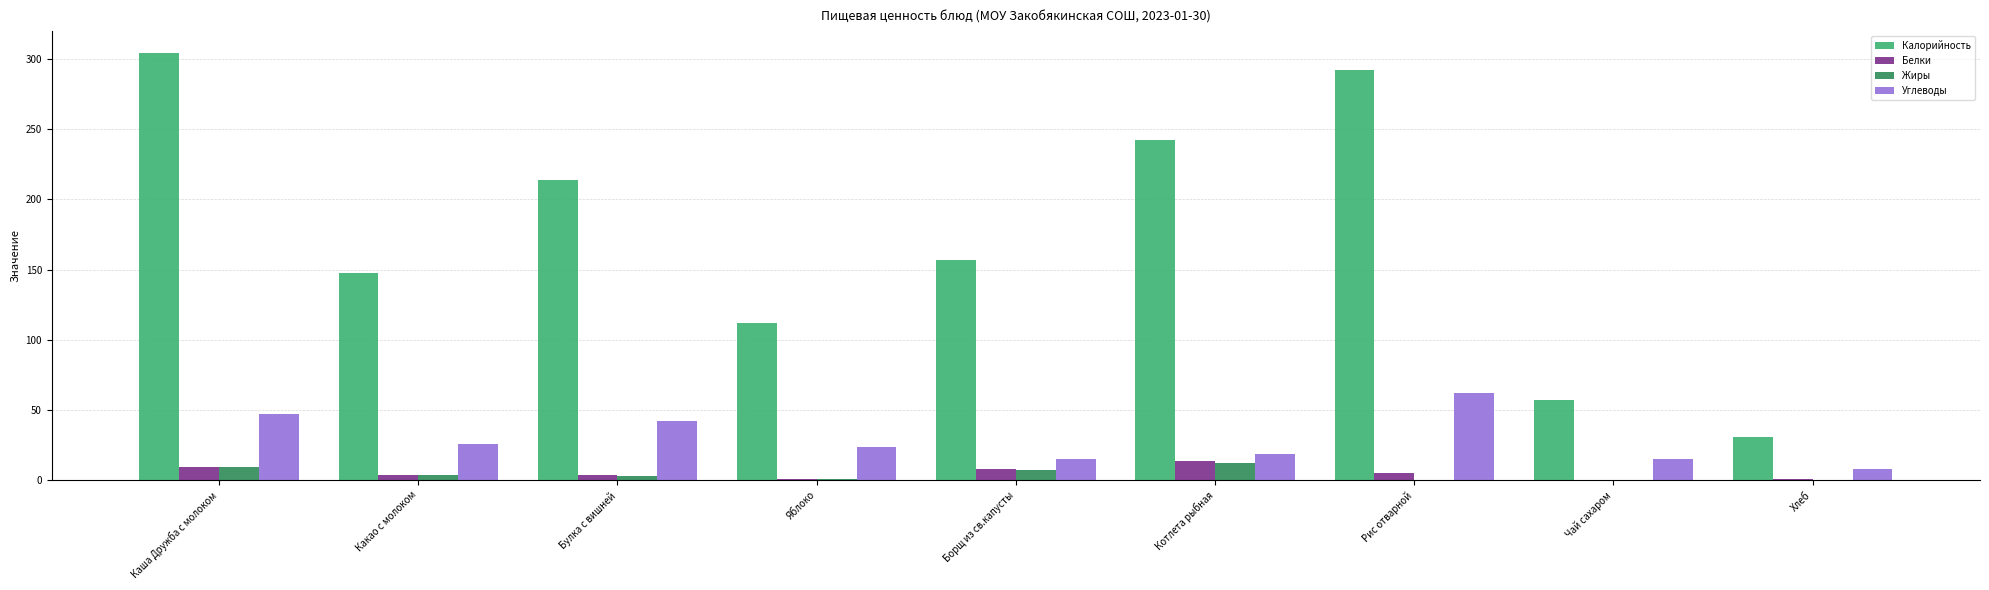

Which series has the widest spread of values?

Калорийность